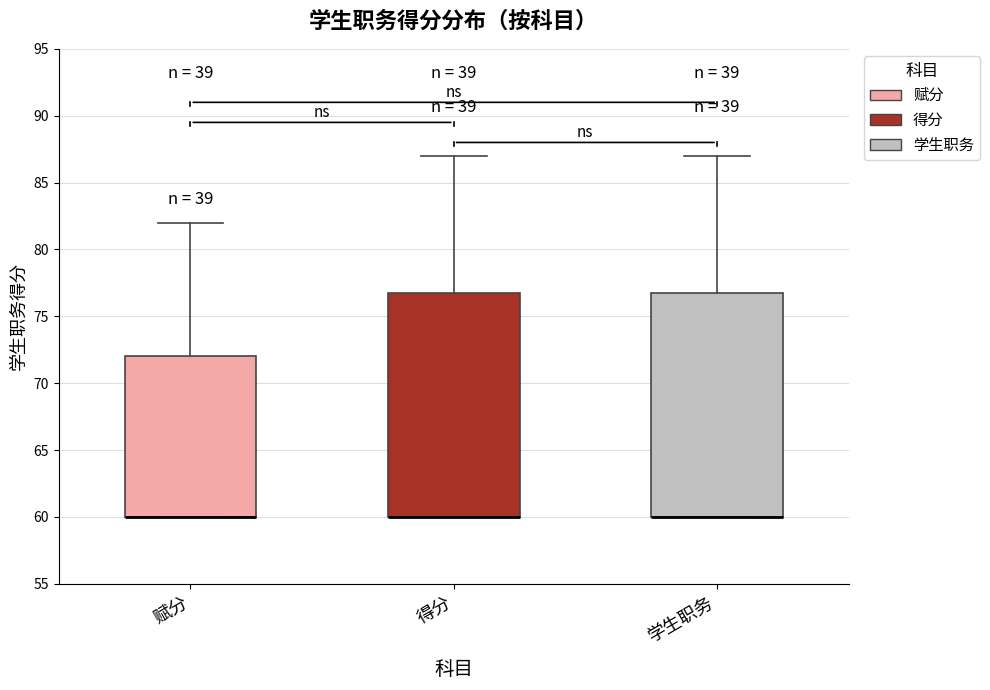

Reading left to right, read every box against the y-axis: the position of its median line, the range the box covers, and the ends of its whiskers. The values are not printed on the chart, so give them approximately, as read against the axis.

赋分: median 60.0 (drawn on the box's lower edge), box 60.0 to 72.0, whiskers 60.0 to 82.0
得分: median 60.0 (drawn on the box's lower edge), box 60.0 to 76.5, whiskers 60.0 to 87.0
学生职务: median 60.0 (drawn on the box's lower edge), box 60.0 to 76.5, whiskers 60.0 to 87.0